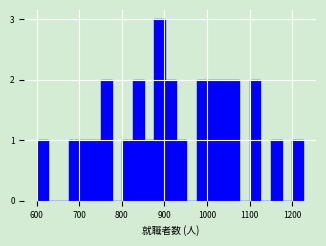

Around what value on the x-axis is the tallest bar? Give the approximate position of its centre, as read against the axis.

890